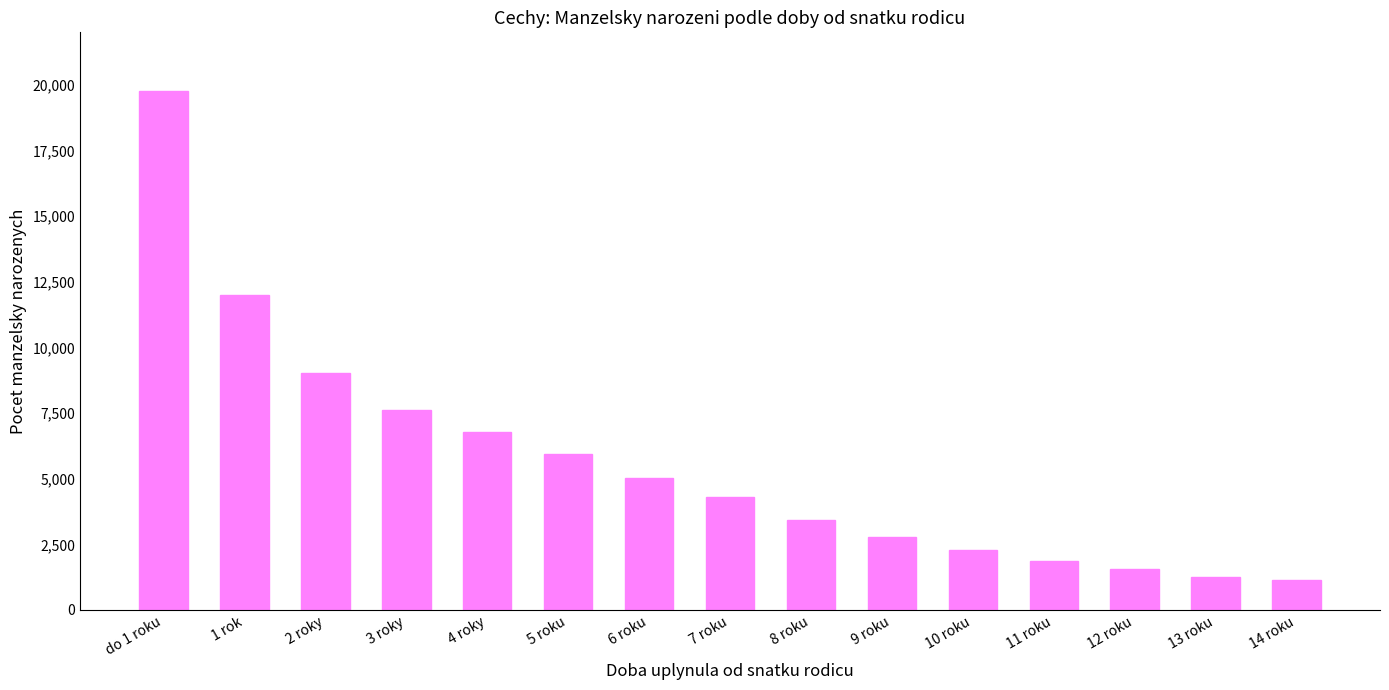

Are the bars horizontal?

No